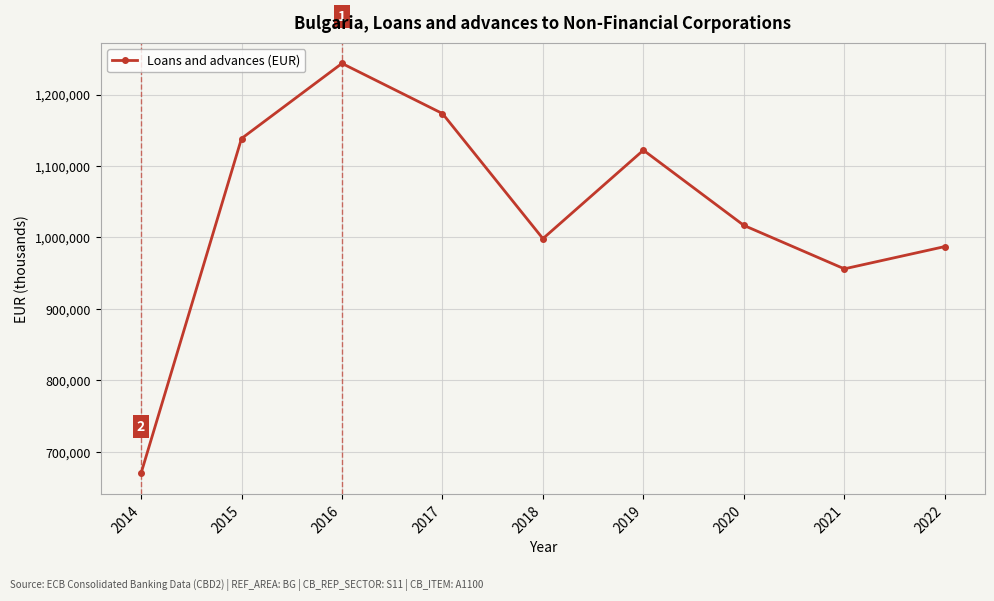

Between 2019 and 2015, which is larger?

2015